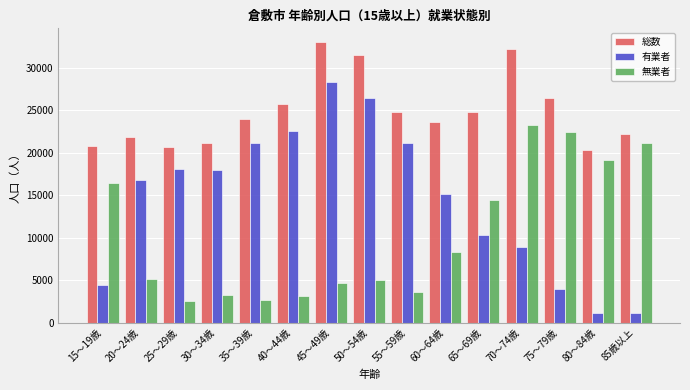

Which series has the largest total across all categories?

総数